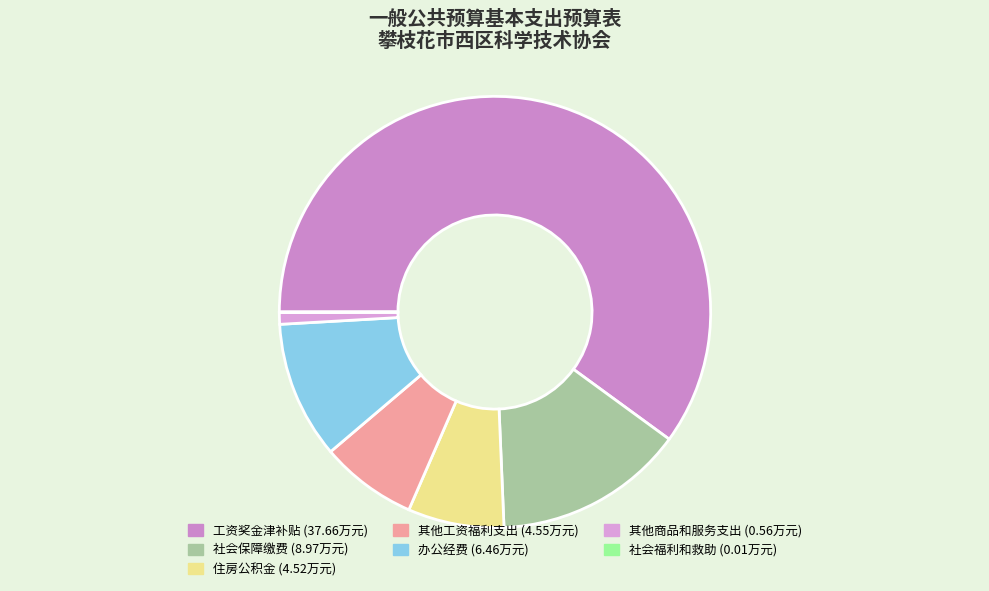

Combined, what portion of the pie is 社会保障缴费 and 住房公积金?

21.5%